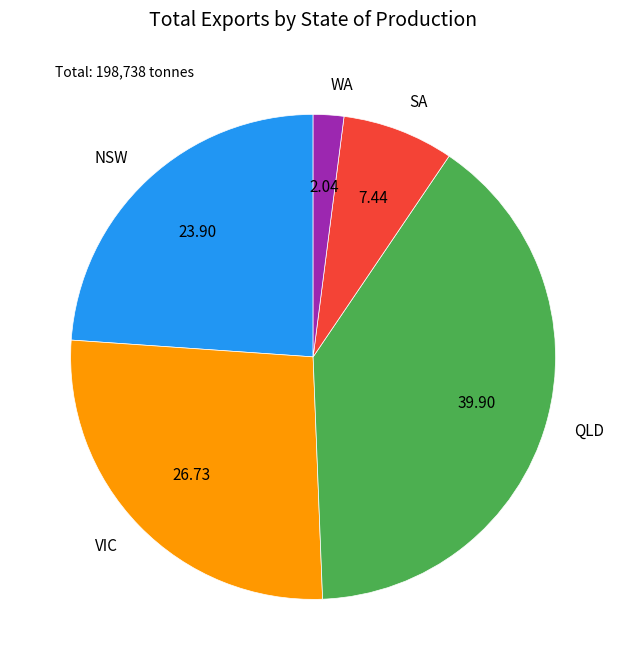

Count the number of slices in the pie.

5